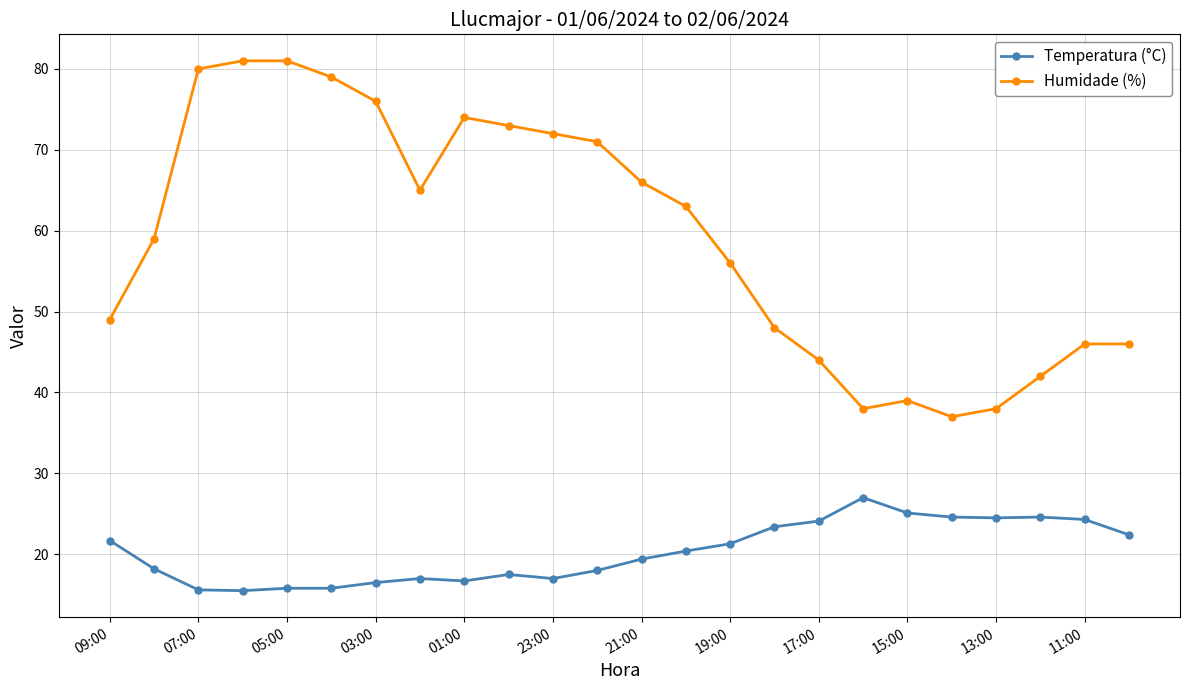

Which series has the widest spread of values?

Humidade (%)